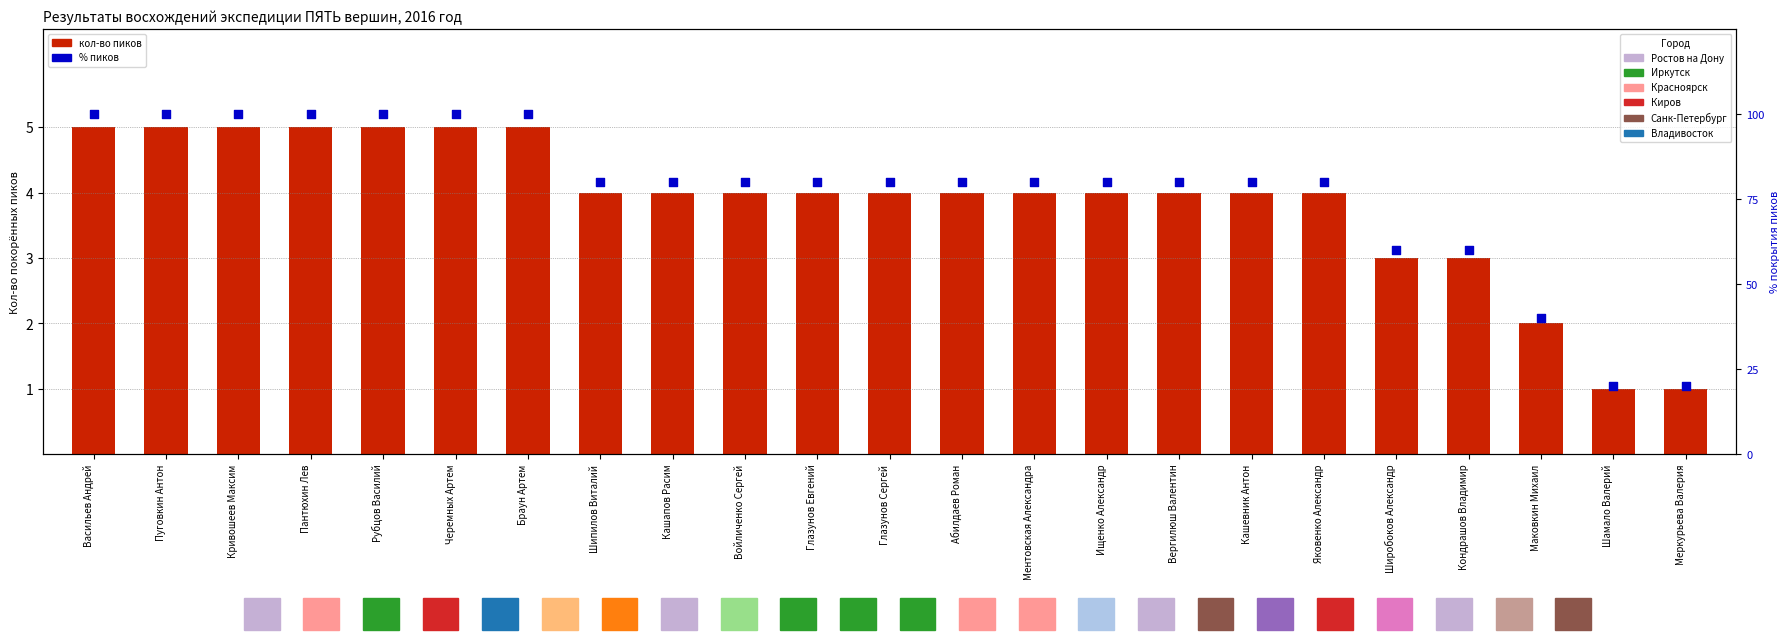

At how many categories does at least one series exceed 13?

23